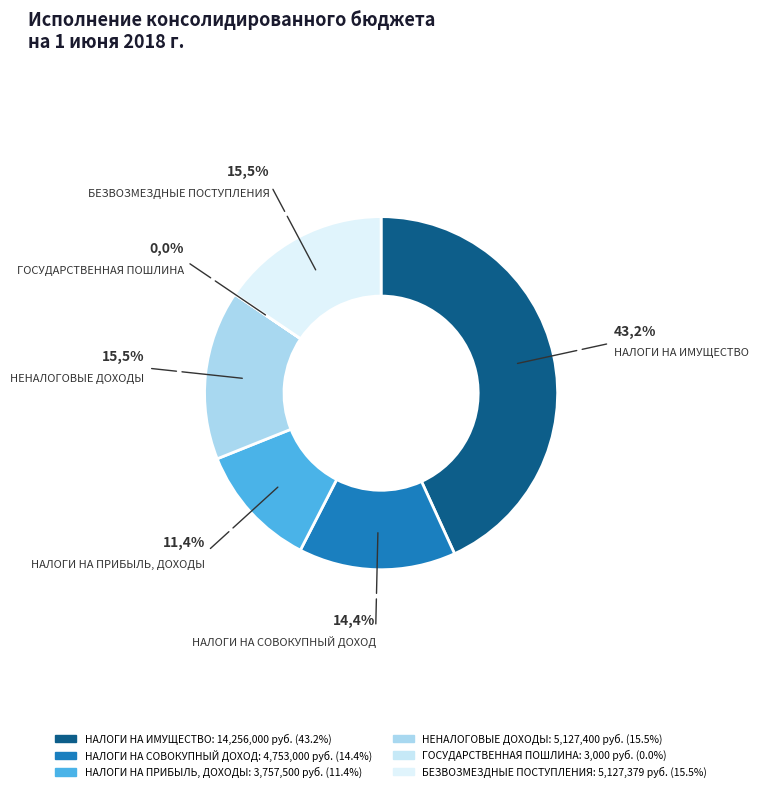

To the nearest percent, what is the difference between the НАЛОГИ НА ПРИБЫЛЬ, ДОХОДЫ and НАЛОГИ НА ИМУЩЕСТВО slice percentages?

32%